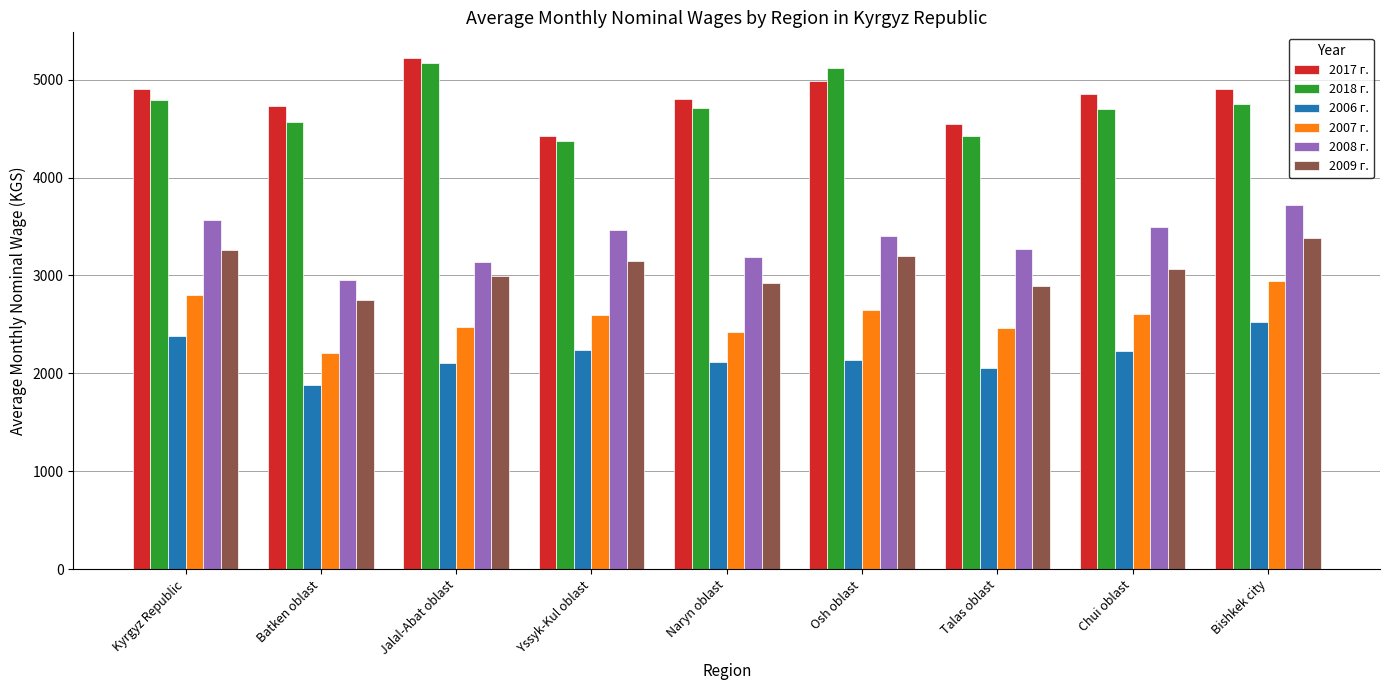

What value does the 2009 г. series have at Osh oblast?

3200.3